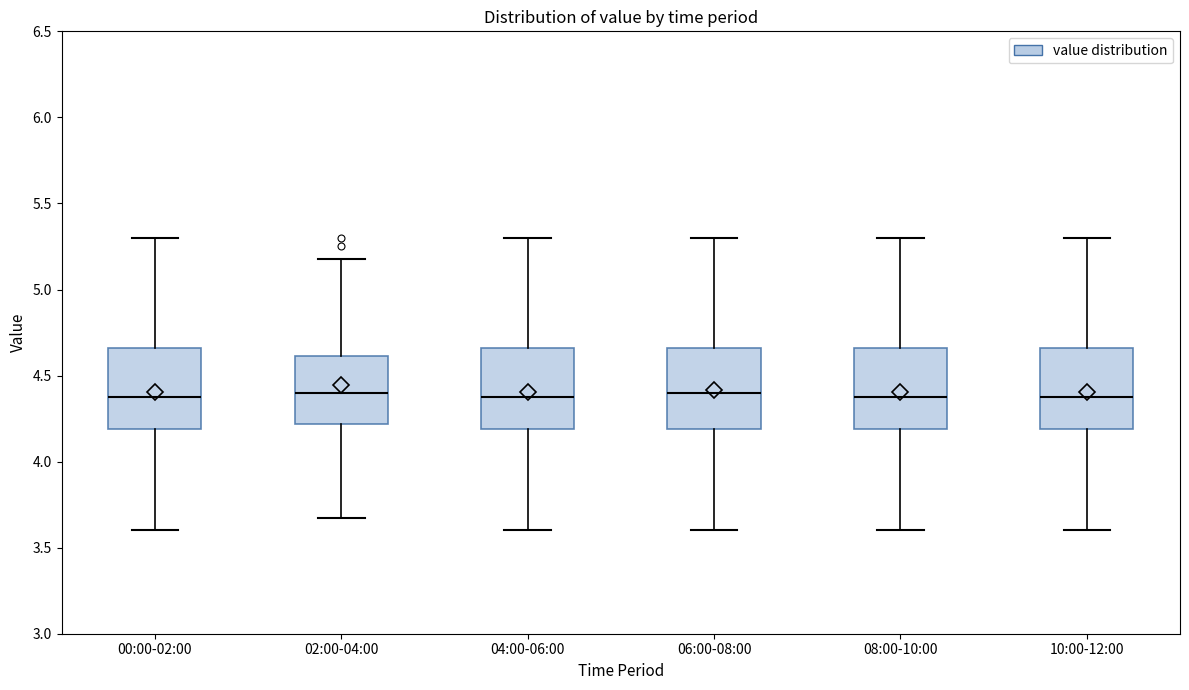

Reading left to right, read every box against the y-axis: the position of its median line, the range the box covers, and the ends of its whiskers. The values are not printed on the chart, so give them approximately, as read against the axis.

00:00-02:00: median 4.40, box 4.20 to 4.65, whiskers 3.60 to 5.30
02:00-04:00: median 4.40, box 4.20 to 4.60, whiskers 3.65 to 5.20
04:00-06:00: median 4.40, box 4.20 to 4.65, whiskers 3.60 to 5.30
06:00-08:00: median 4.40, box 4.20 to 4.65, whiskers 3.60 to 5.30
08:00-10:00: median 4.40, box 4.20 to 4.65, whiskers 3.60 to 5.30
10:00-12:00: median 4.40, box 4.20 to 4.65, whiskers 3.60 to 5.30